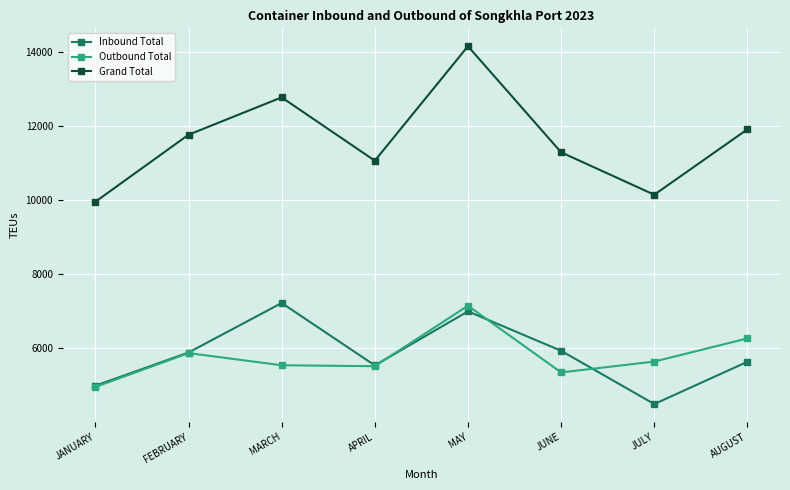

Read the Grand Total value at JULY, to the nearest 50.

10150